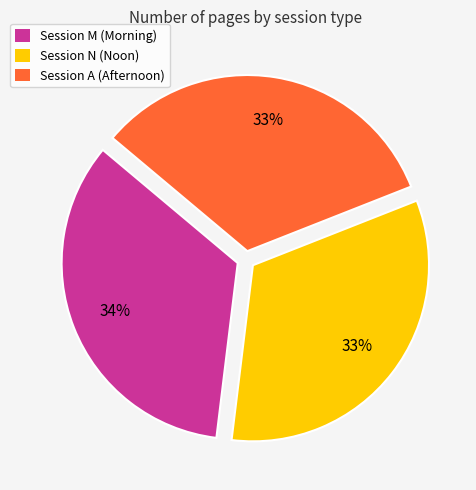

To the nearest percent, what is the average slice percentage?

33%